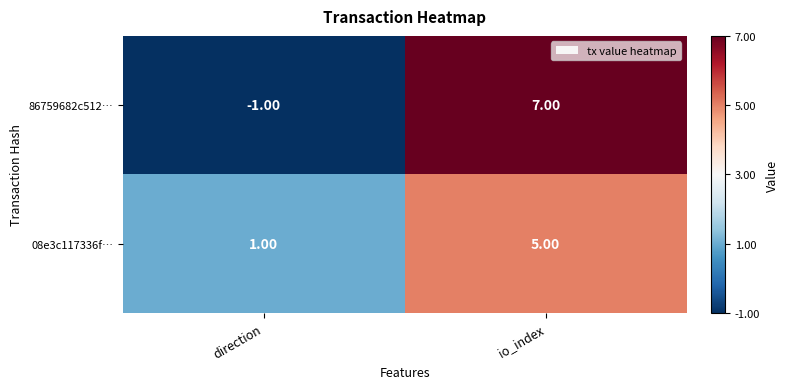

What is the greatest value displayed?

7